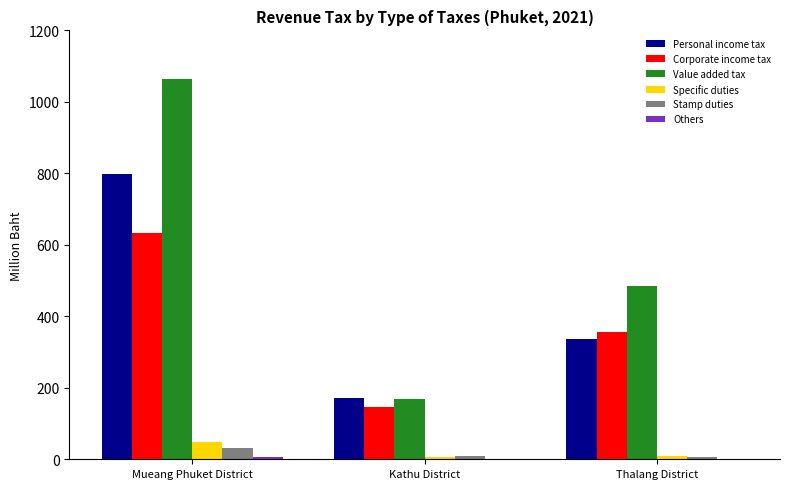

What is the maximum value for Personal income tax?

799.0